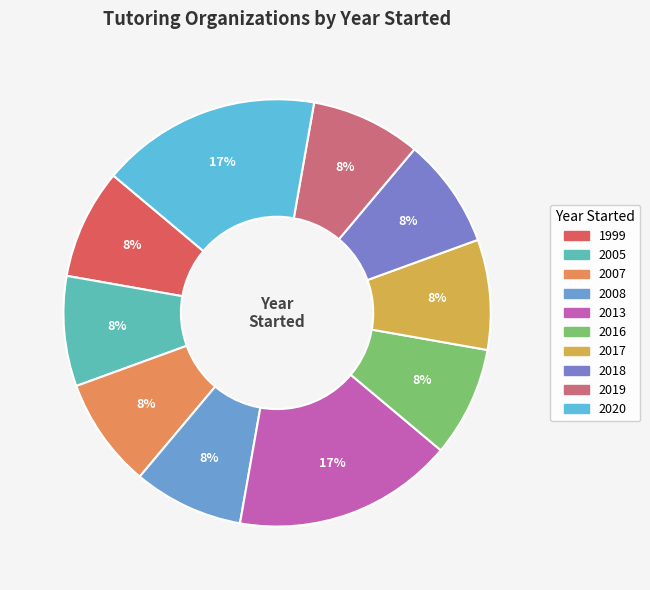

Count the number of slices in the pie.

10